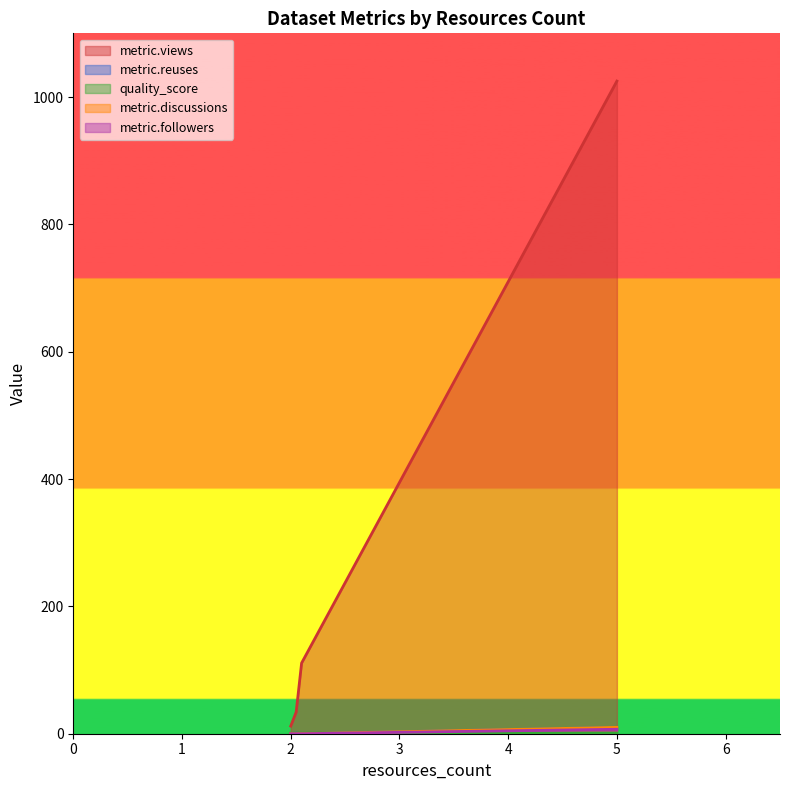

True or false: metric.reuses has more than 0 interior local peaks.

True